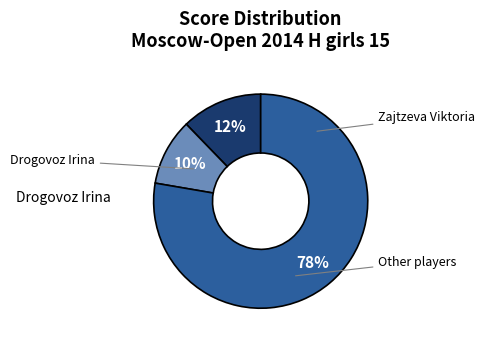

Is there a majority slice in this chart?

Yes